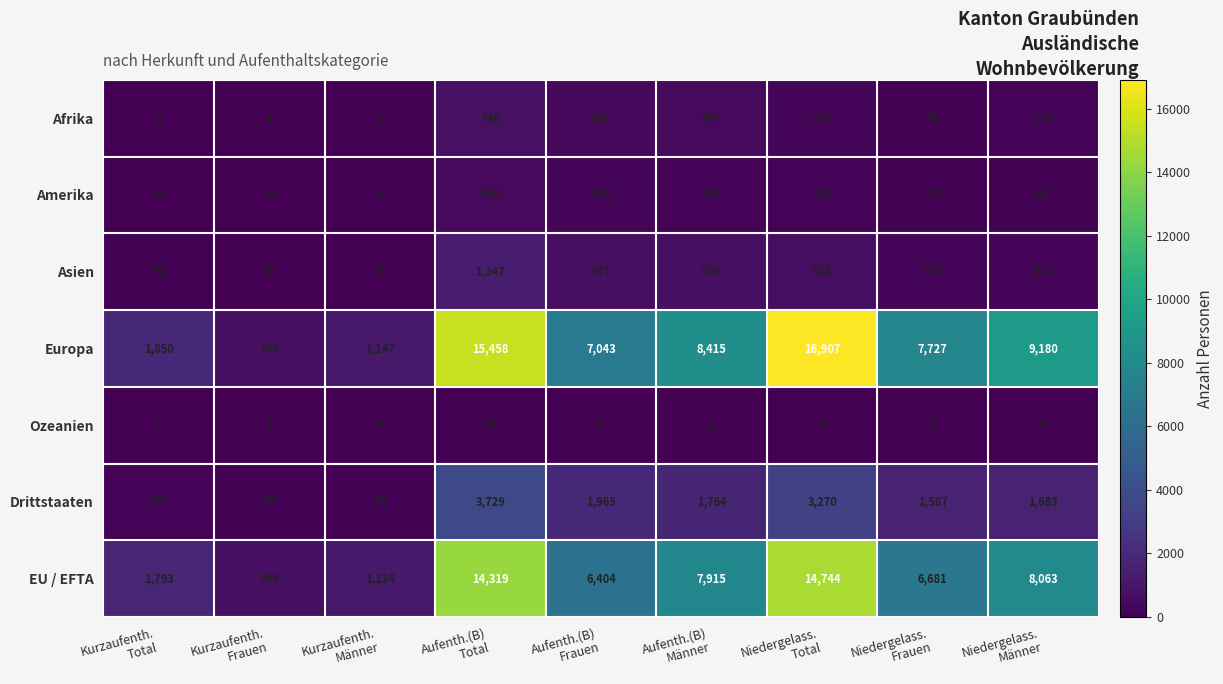

List the series in order of their peak value, highest first.

Europa, EU / EFTA, Drittstaaten, Asien, Afrika, Amerika, Ozeanien